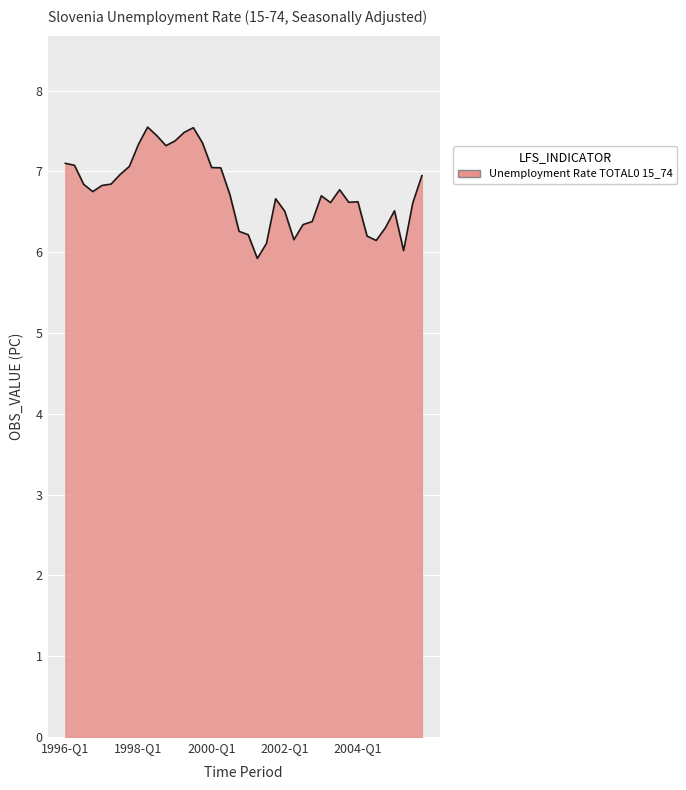

What is the greatest value displayed?

7.5